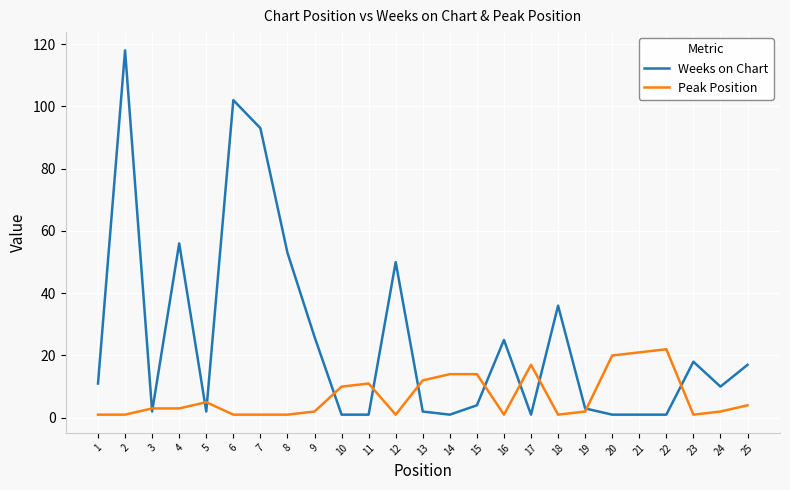

After their last crossing, which series has the higher values: Weeks on Chart or Peak Position?

Weeks on Chart